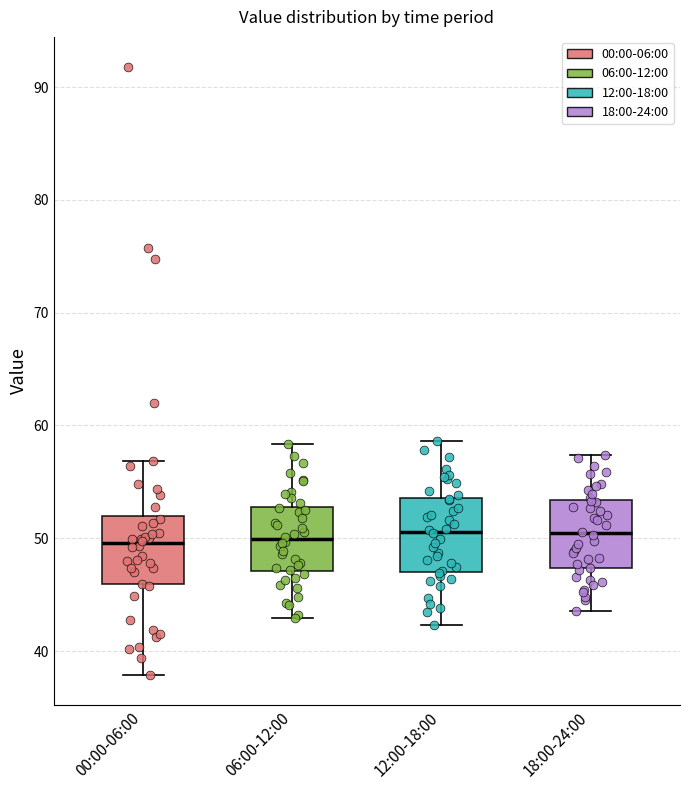

Reading left to right, read every box against the y-axis: the position of its median line, the range the box covers, and the ends of its whiskers. The values are not printed on the chart, so give them approximately, as read against the axis.

00:00-06:00: median 50, box 46 to 52, whiskers 38 to 57
06:00-12:00: median 50, box 47 to 53, whiskers 43 to 58
12:00-18:00: median 51, box 47 to 54, whiskers 42 to 59
18:00-24:00: median 50, box 47 to 53, whiskers 44 to 57